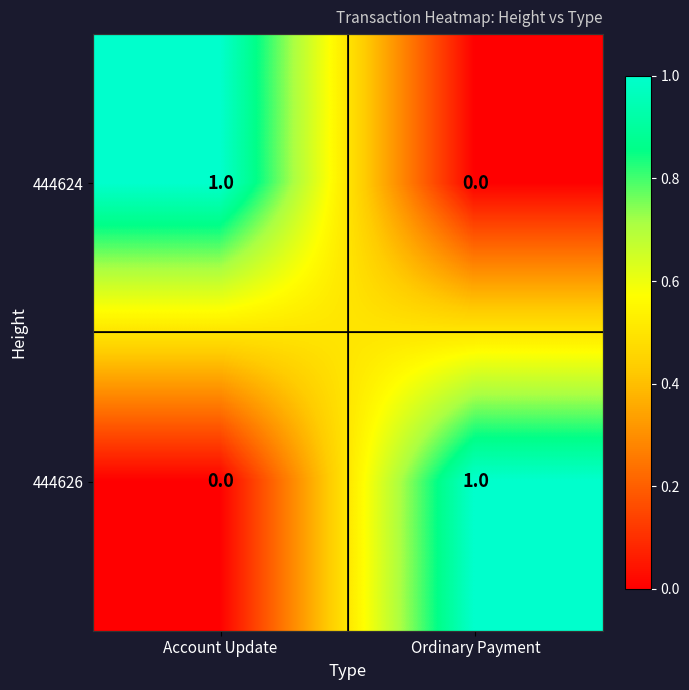

Which category has the highest value in the 444626 series?

Ordinary Payment